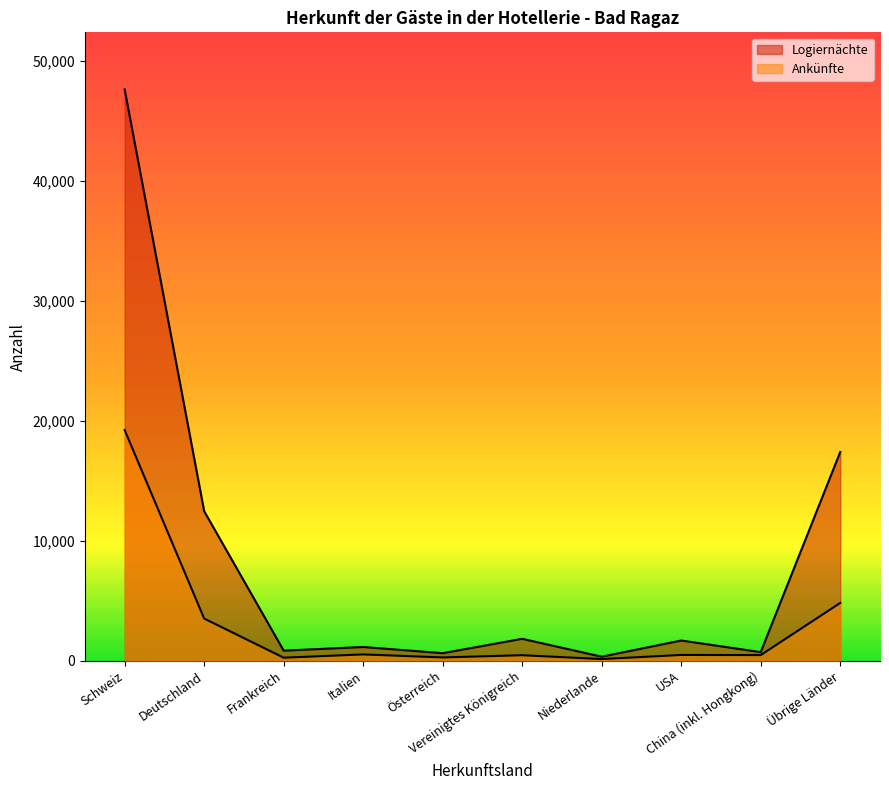

Where is the first local maximum for Ankünfte?

Italien